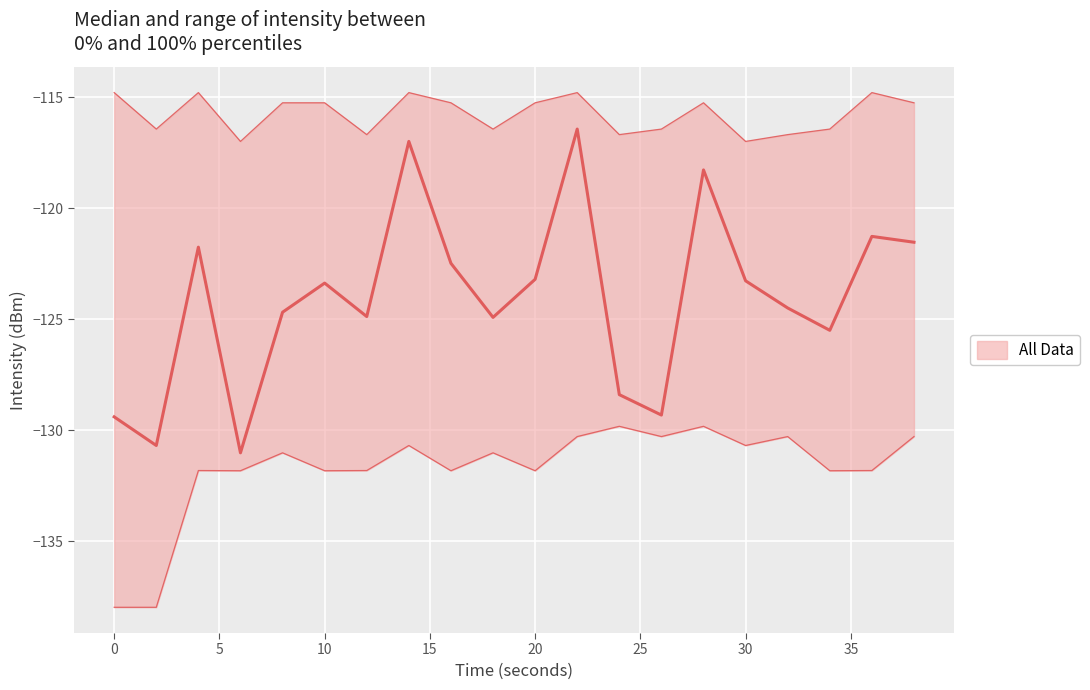

What is the value of the lower point at the 8th from the left?

-130.7